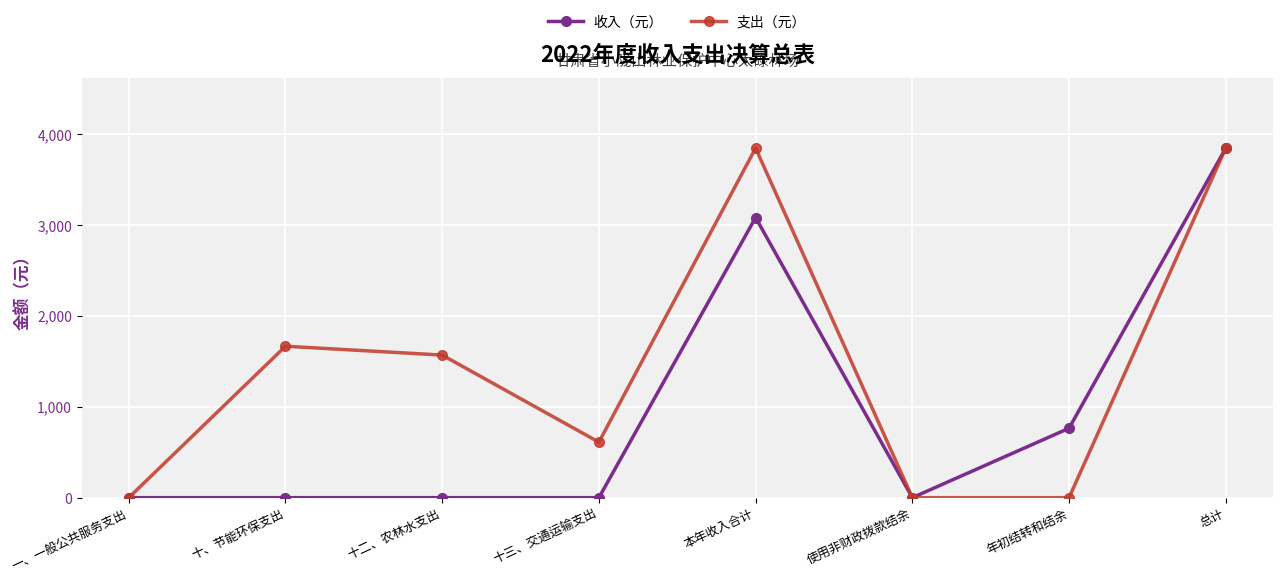

What is the label of the 4th point from the right?

本年收入合计